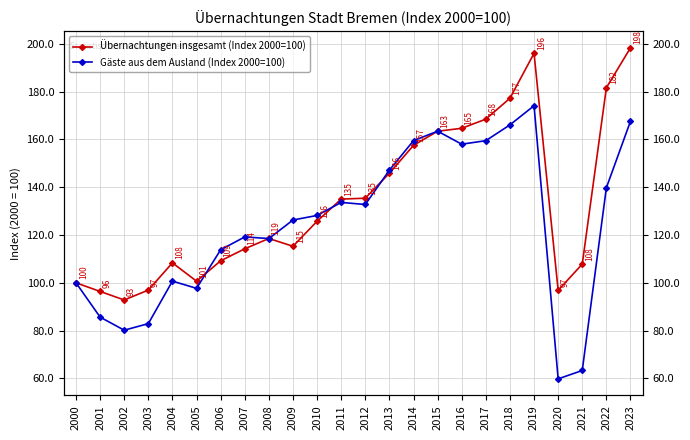

Count the number of categories in the chart.

24